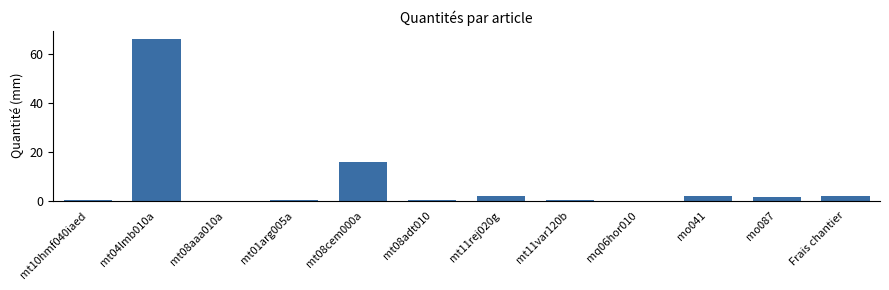

How many series are shown in this chart?

1